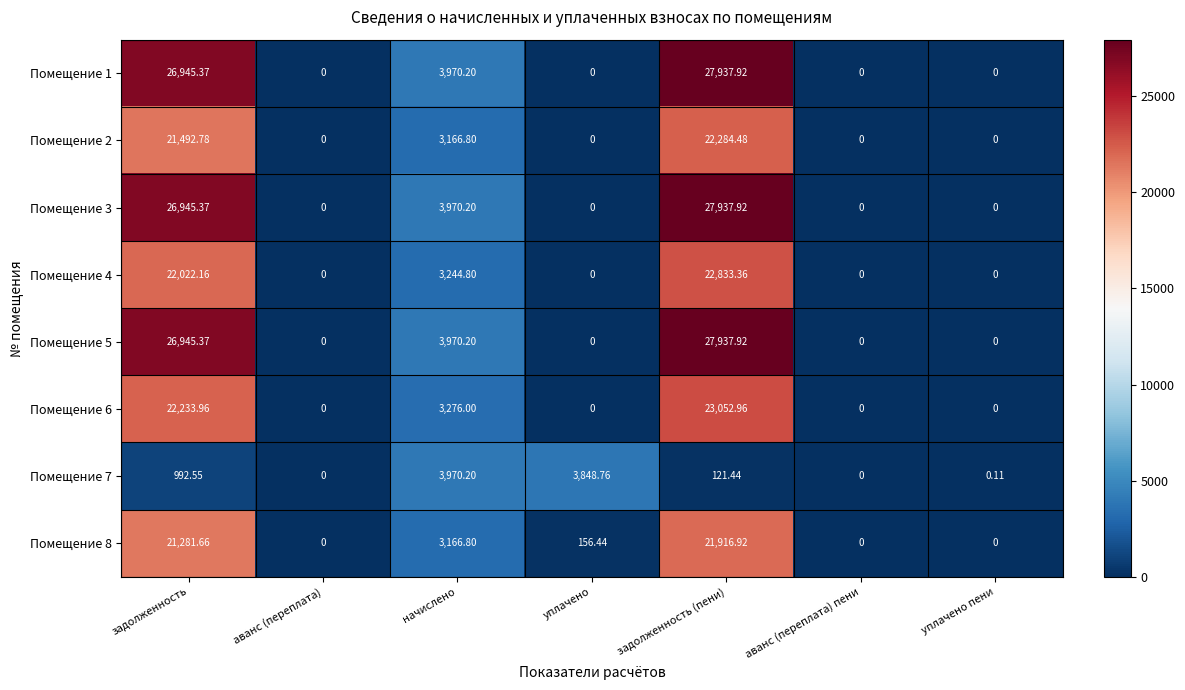

At which category is the sum across all series the highest?

задолженность (пени)